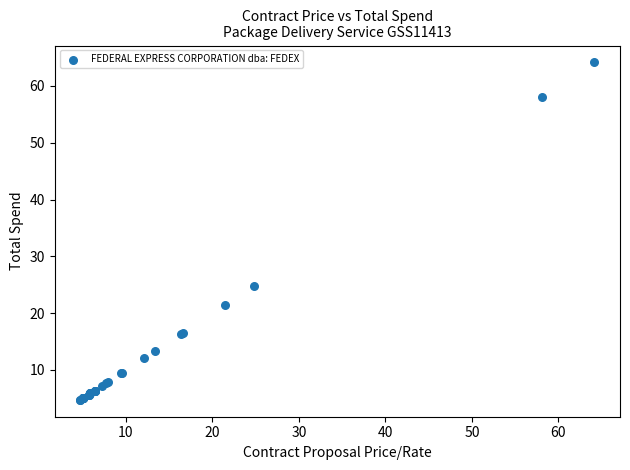

What Y value in the scatter plot is closest to 34?

24.8